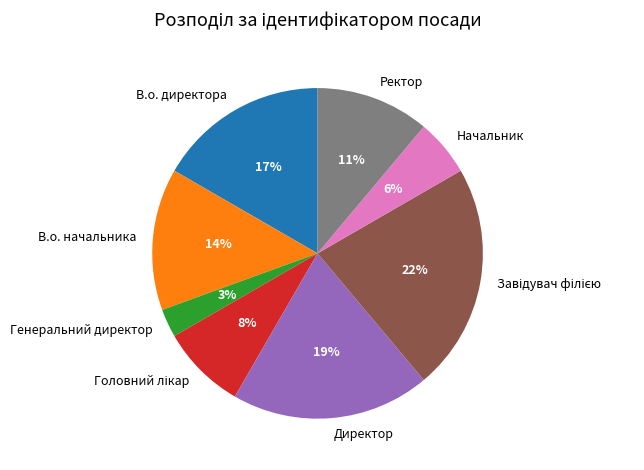

How many segments does this pie chart have?

8